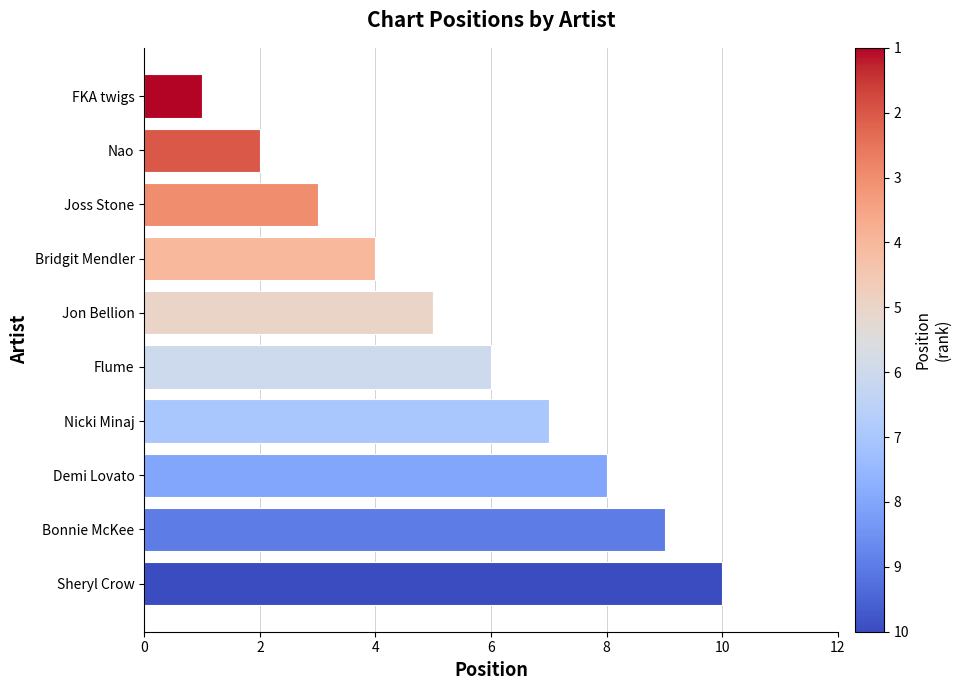

Is it true that the value at FKA twigs is 0?

False